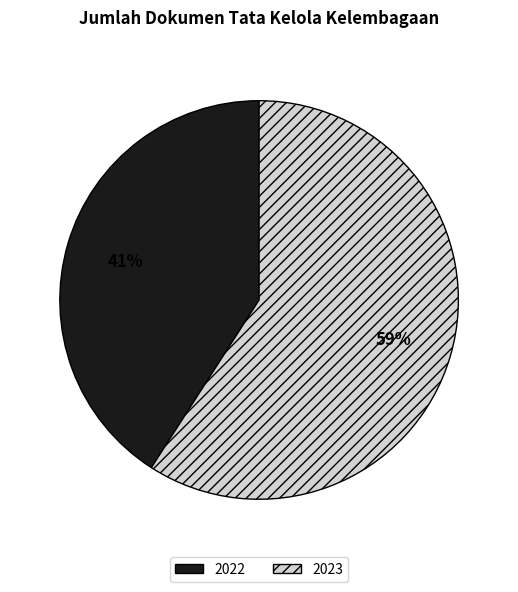

Do 2023 and 2022 together represent more than half of the pie?

Yes